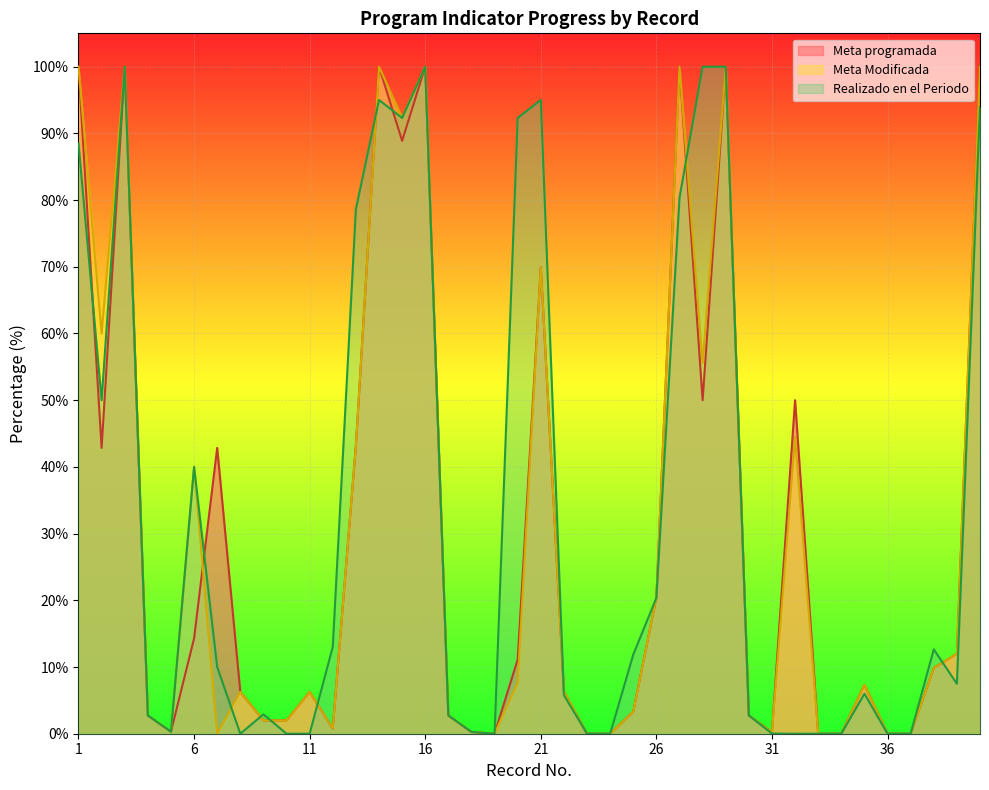

What is the sum of all Realizado en el Periodo values?

1304.9